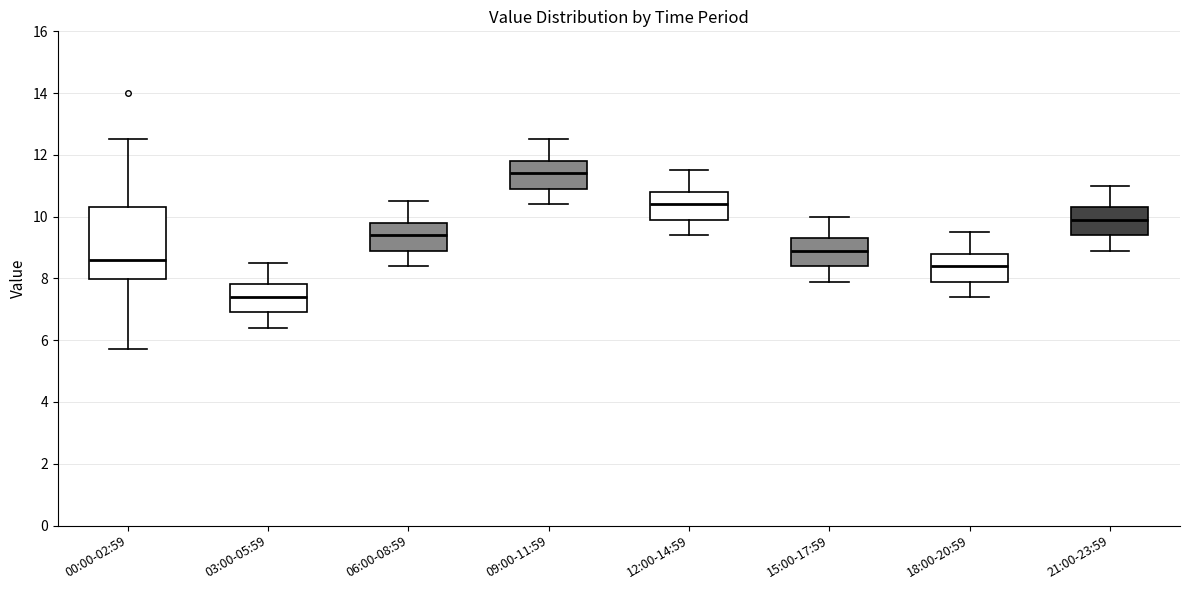

Which box has the lowest median line?

03:00-05:59